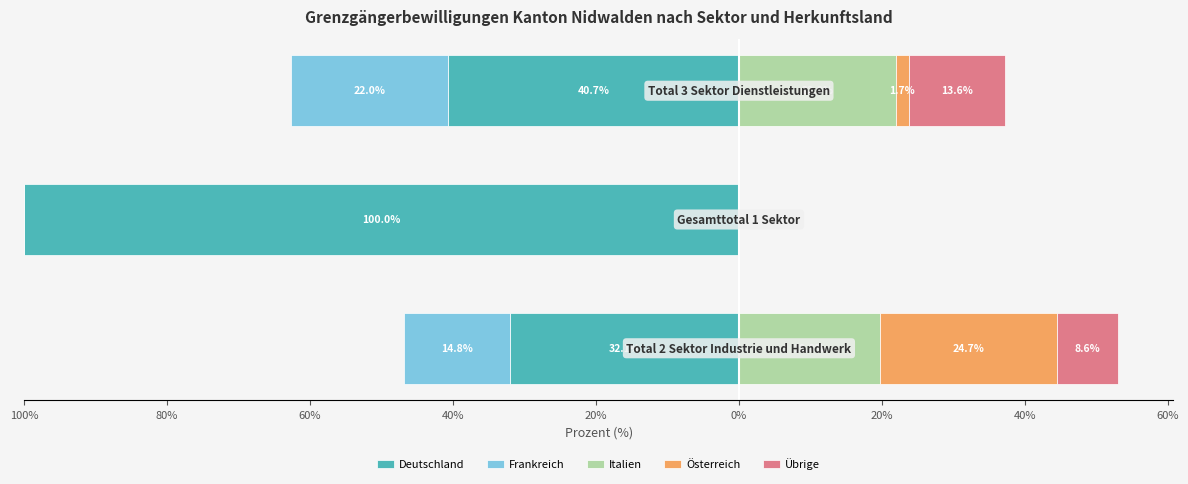

How many groups of bars are there?

3